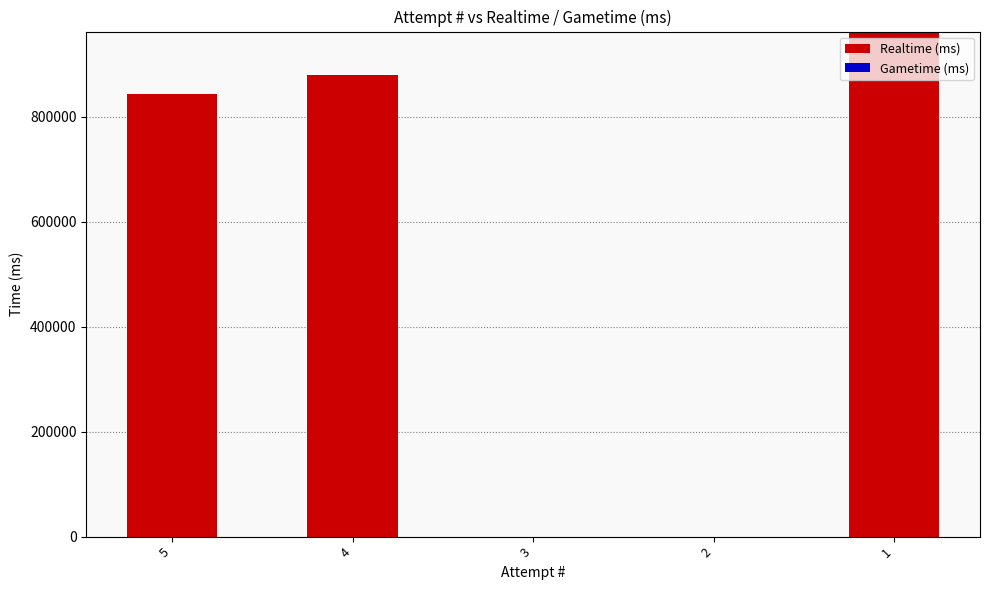

The value at 1 is 1461342. True or false?

False